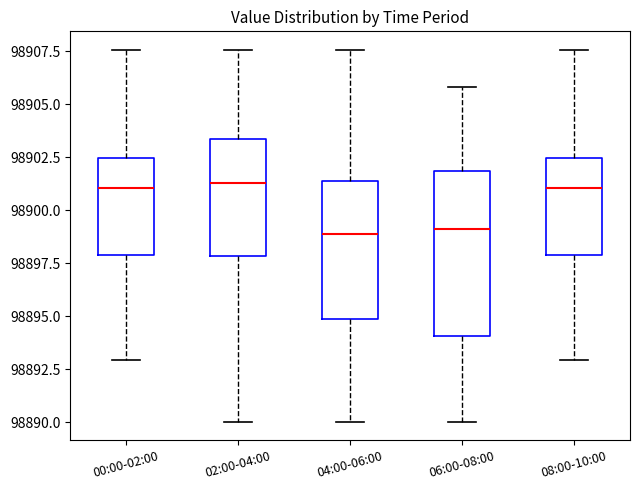

Reading left to right, read every box against the y-axis: the position of its median line, the range the box covers, and the ends of its whiskers. The values are not printed on the chart, so give them approximately, as read against the axis.

00:00-02:00: median 98901.0, box 98898.0 to 98902.5, whiskers 98893.0 to 98907.5
02:00-04:00: median 98901.5, box 98898.0 to 98903.5, whiskers 98890.0 to 98907.5
04:00-06:00: median 98899.0, box 98895.0 to 98901.5, whiskers 98890.0 to 98907.5
06:00-08:00: median 98899.0, box 98894.0 to 98902.0, whiskers 98890.0 to 98906.0
08:00-10:00: median 98901.0, box 98898.0 to 98902.5, whiskers 98893.0 to 98907.5